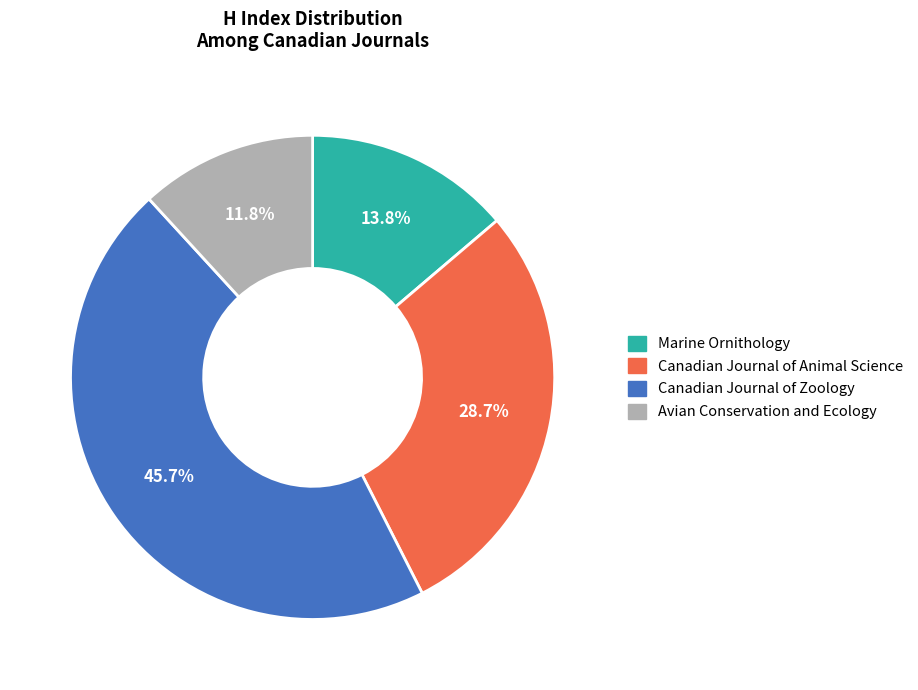

What portion of the pie excludes Marine Ornithology?

86.2%